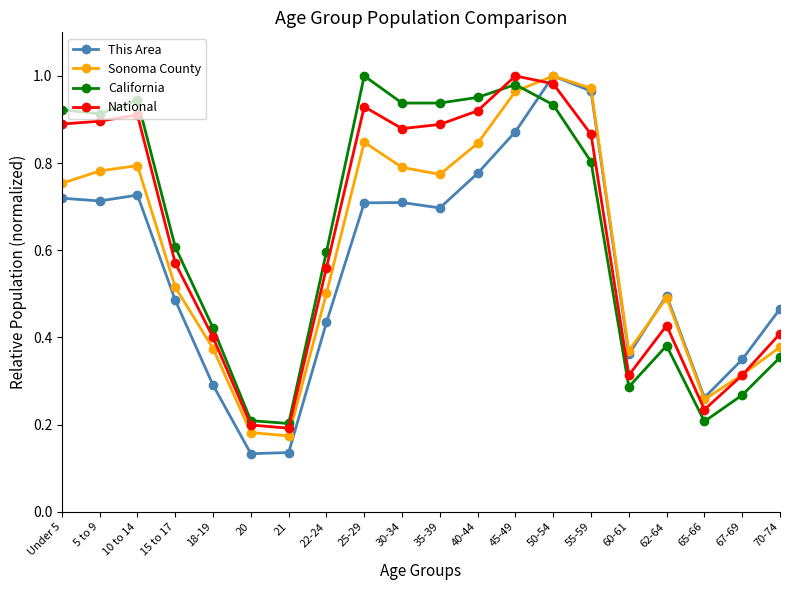

How many lines are shown in the chart?

4